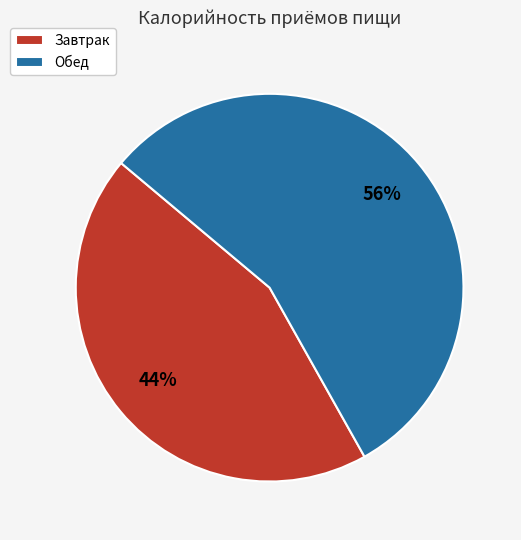

Which category has the biggest portion of the pie?

Обед